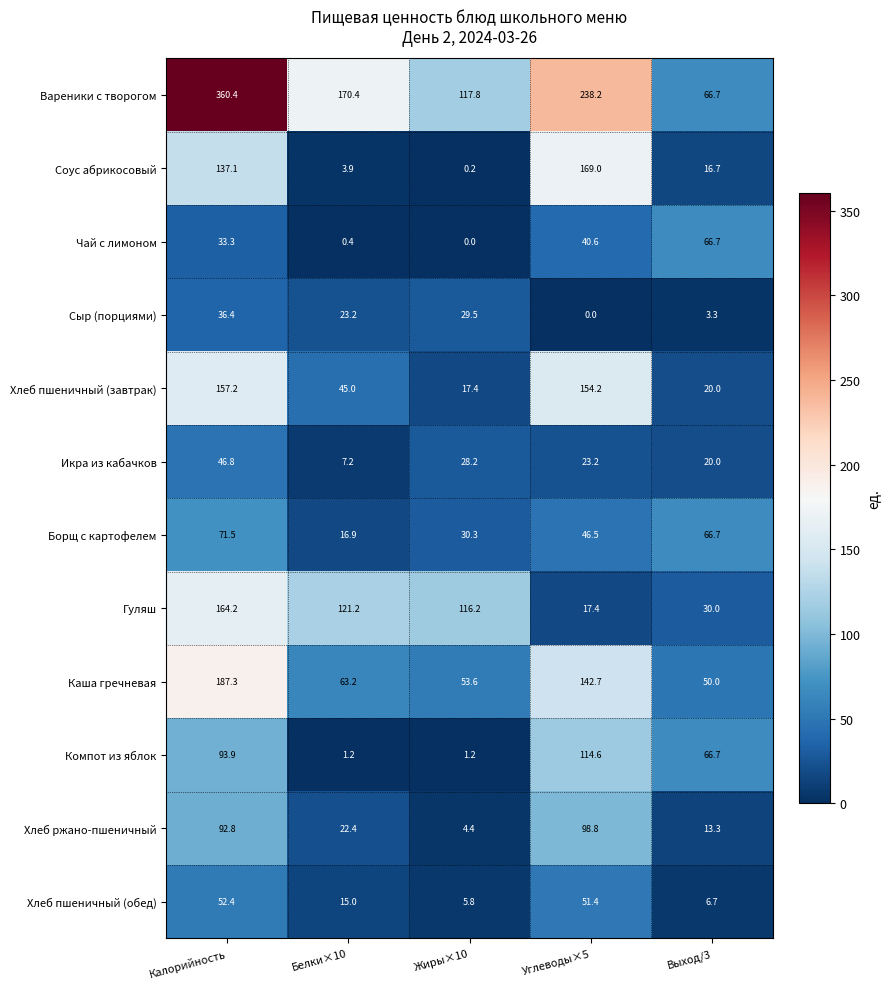

Where is Каша гречневая nearest to the value 118?

Углеводы×5